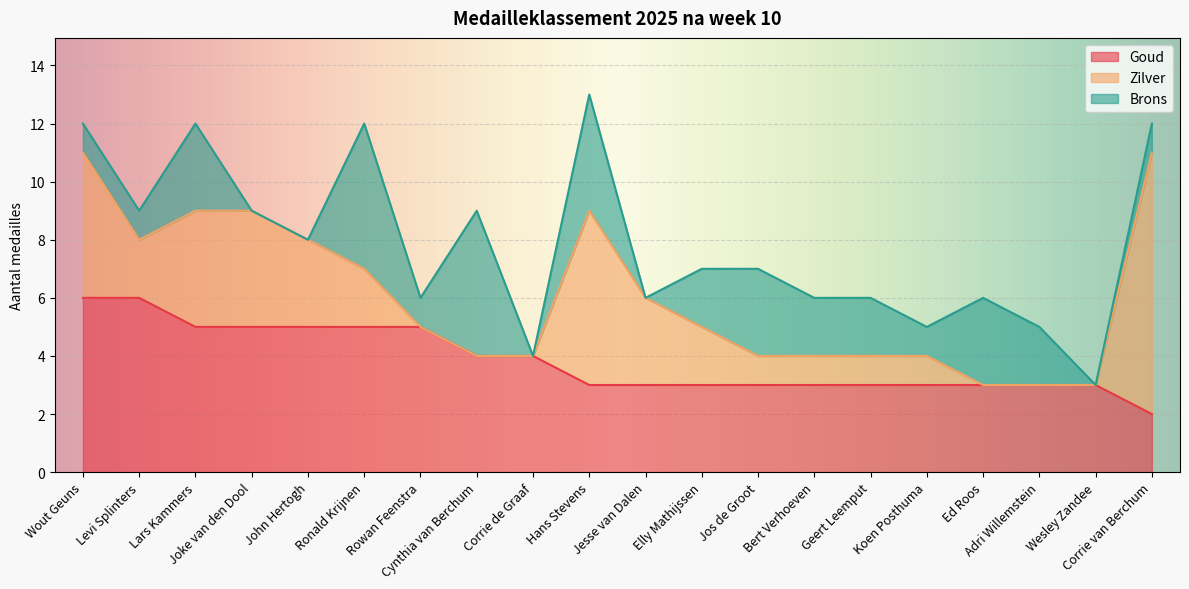

How many Brons values are between 1 and 3?

12